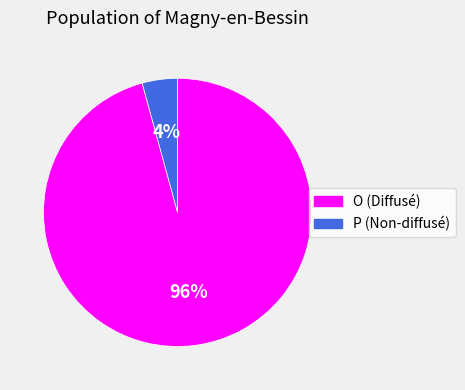

Combined, do P and O account for over 50%?

Yes